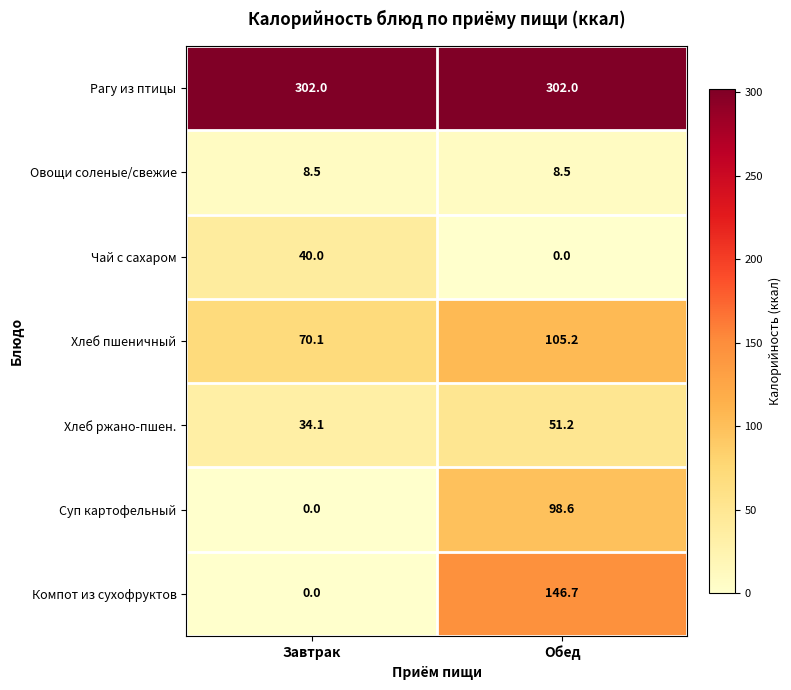

Rank the series by their maximum value, from highest to lowest.

Рагу из птицы, Компот из сухофруктов, Хлеб пшеничный, Суп картофельный, Хлеб ржано-пшен., Чай с сахаром, Овощи соленые/свежие